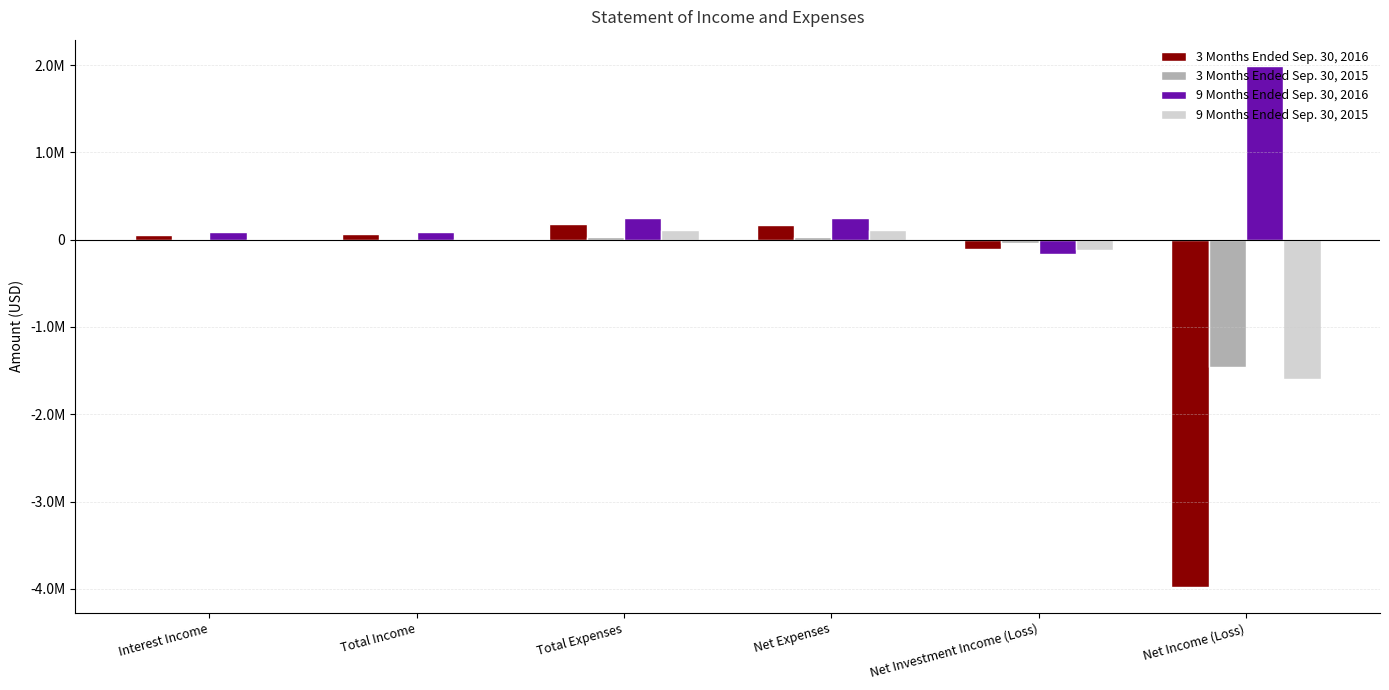

Is the value of 9 Months Ended Sep. 30, 2016 at Net Expenses greater than the value of 9 Months Ended Sep. 30, 2015 at Net Expenses?

Yes